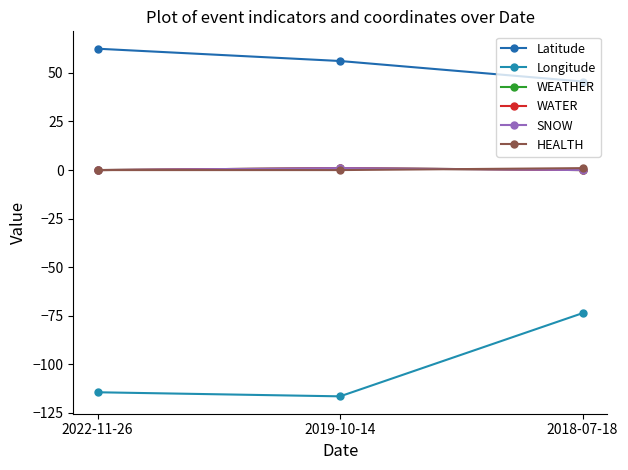

Reading left to right, extract all data points from this chart.

Latitude: 62.5	56.1	45.6
Longitude: -114.4	-116.4	-73.6
WEATHER: 0.0	1.0	0.0
WATER: 0.0	1.0	0.0
SNOW: 0.0	1.0	0.0
HEALTH: 0.0	0.0	1.0